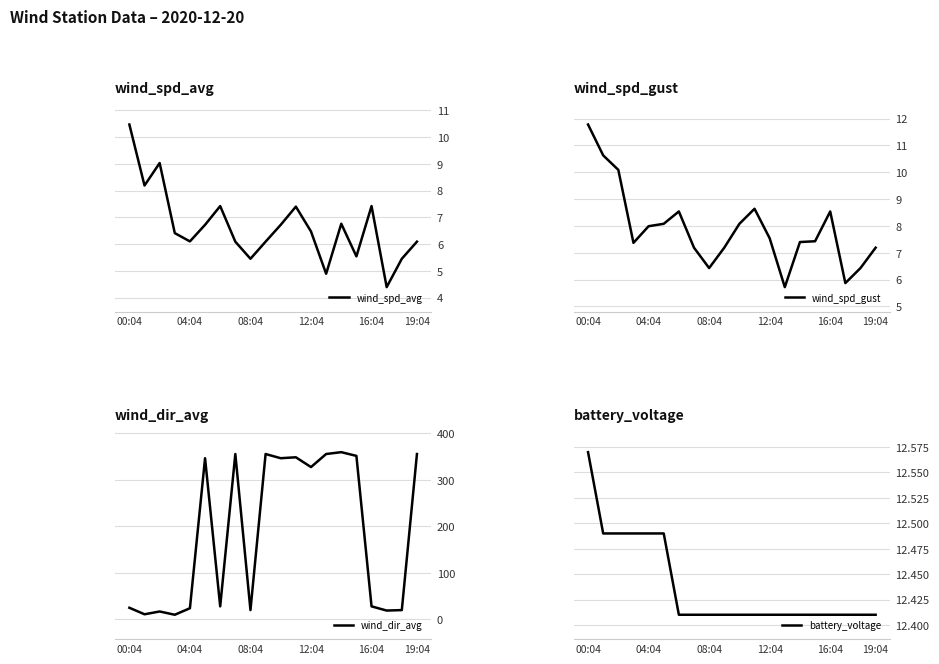

How many data points in wind_dir_avg are above 327?

9